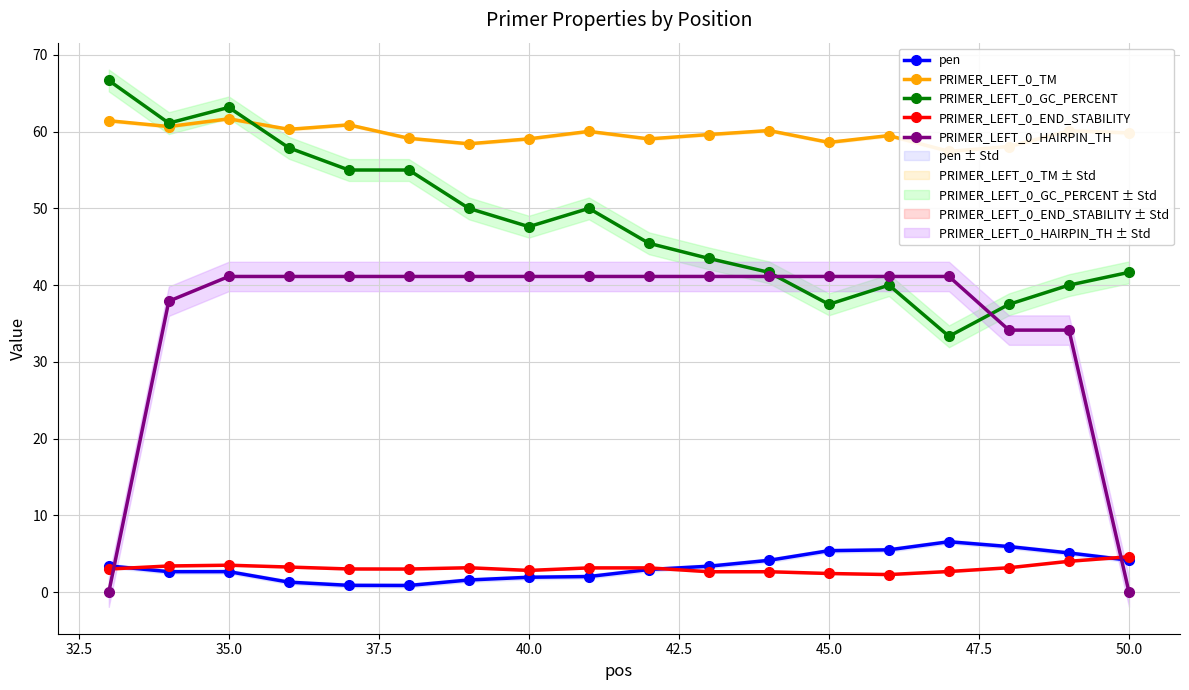

Does the chart display data point markers on the line(s)?

Yes